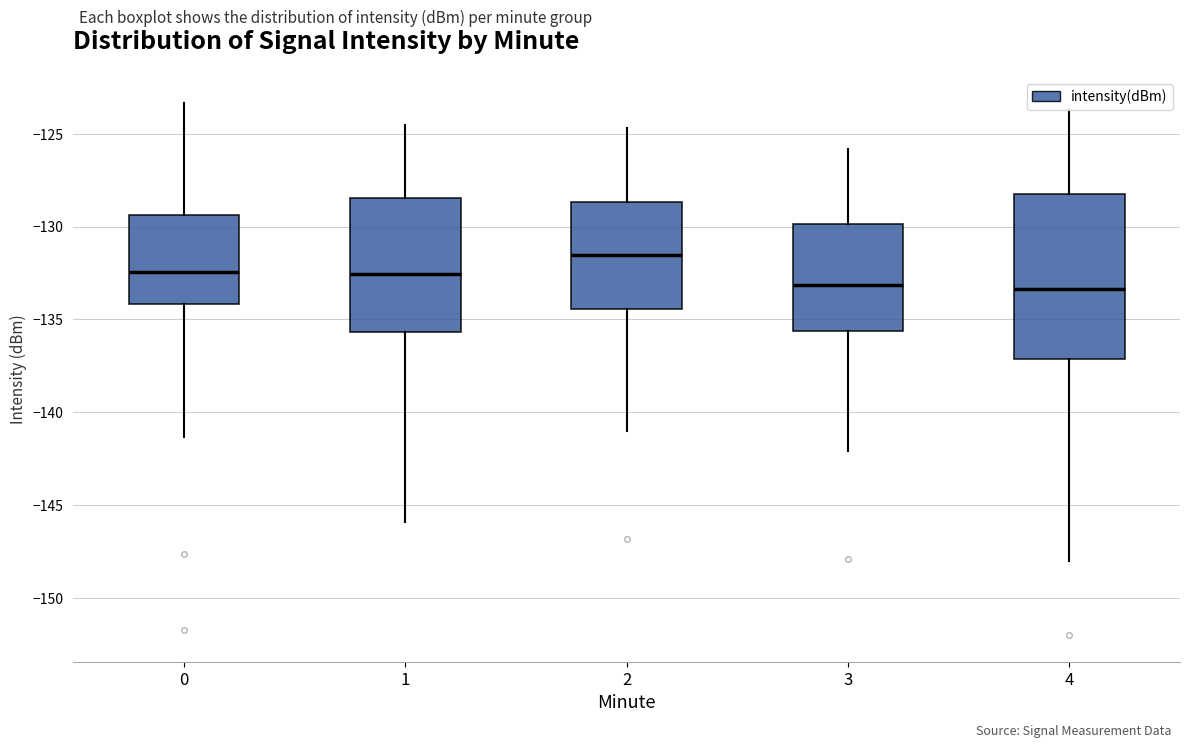

Reading left to right, transcribe this box plot: for each box, give where its median line is, the range the box spans, and where its two whiskers end, as read against the y-axis. The values are not printed on the chart, so give them approximately, as read against the axis.

0: median -132.5, box -134.0 to -129.5, whiskers -141.5 to -123.5
1: median -132.5, box -135.5 to -128.5, whiskers -146.0 to -124.5
2: median -131.5, box -134.5 to -128.5, whiskers -141.0 to -124.5
3: median -133.0, box -135.5 to -130.0, whiskers -142.0 to -126.0
4: median -133.5, box -137.0 to -128.0, whiskers -148.0 to -123.5